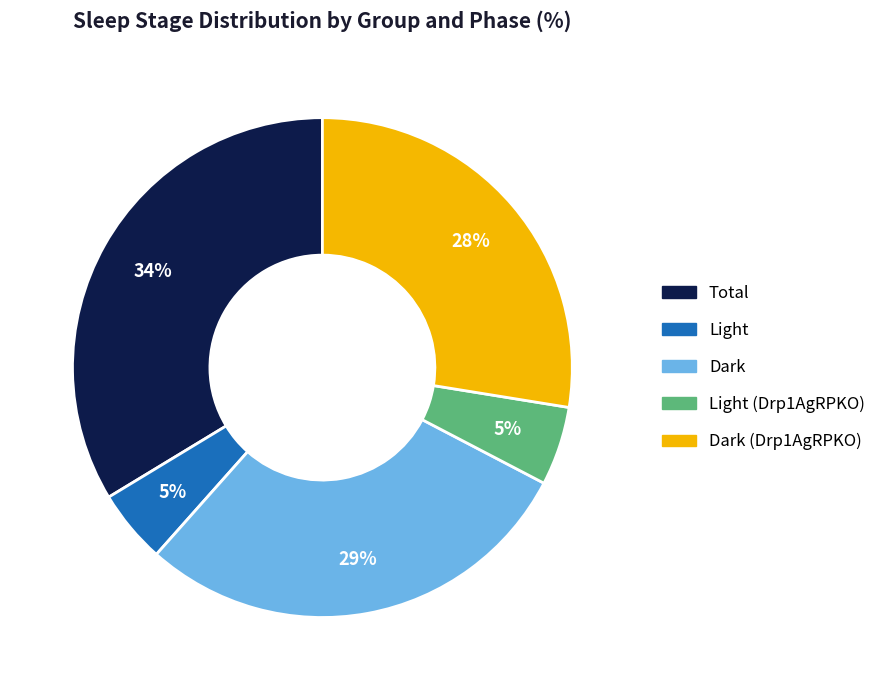

Which slice is the largest?

Total